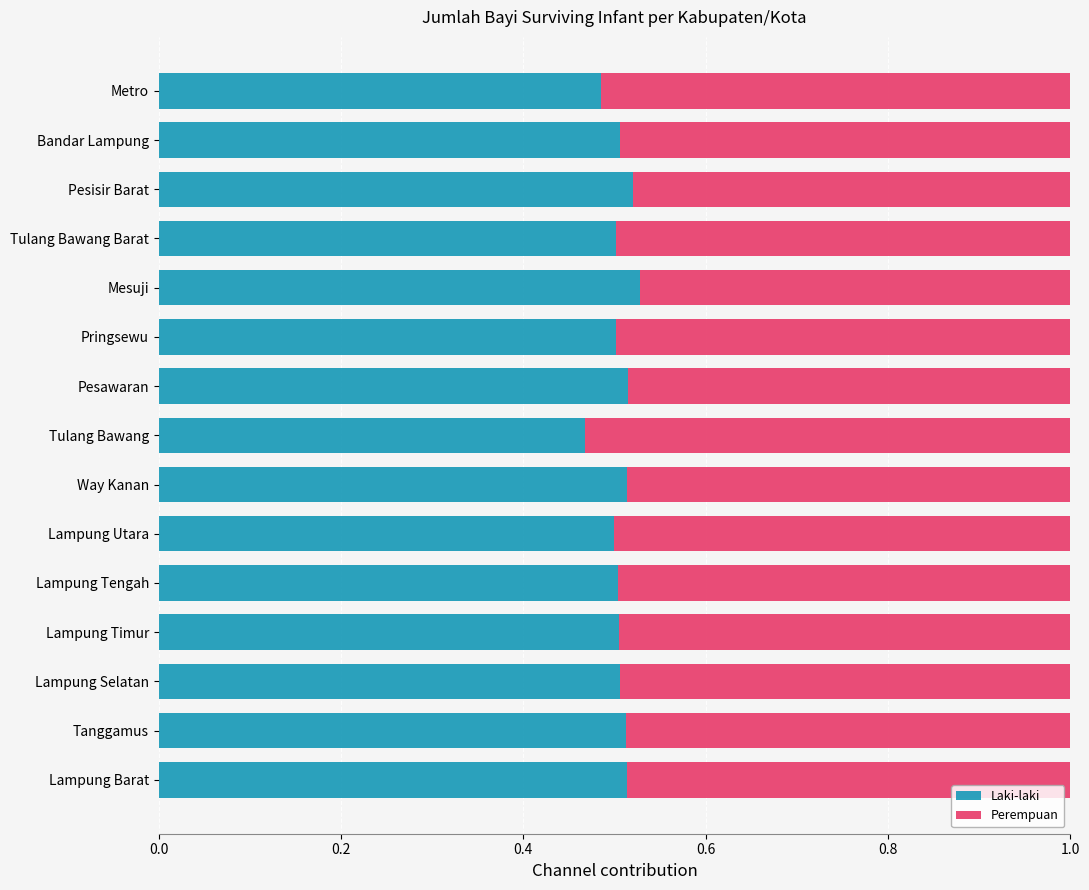

Count the Laki-laki values in the range 0 to 1.

15